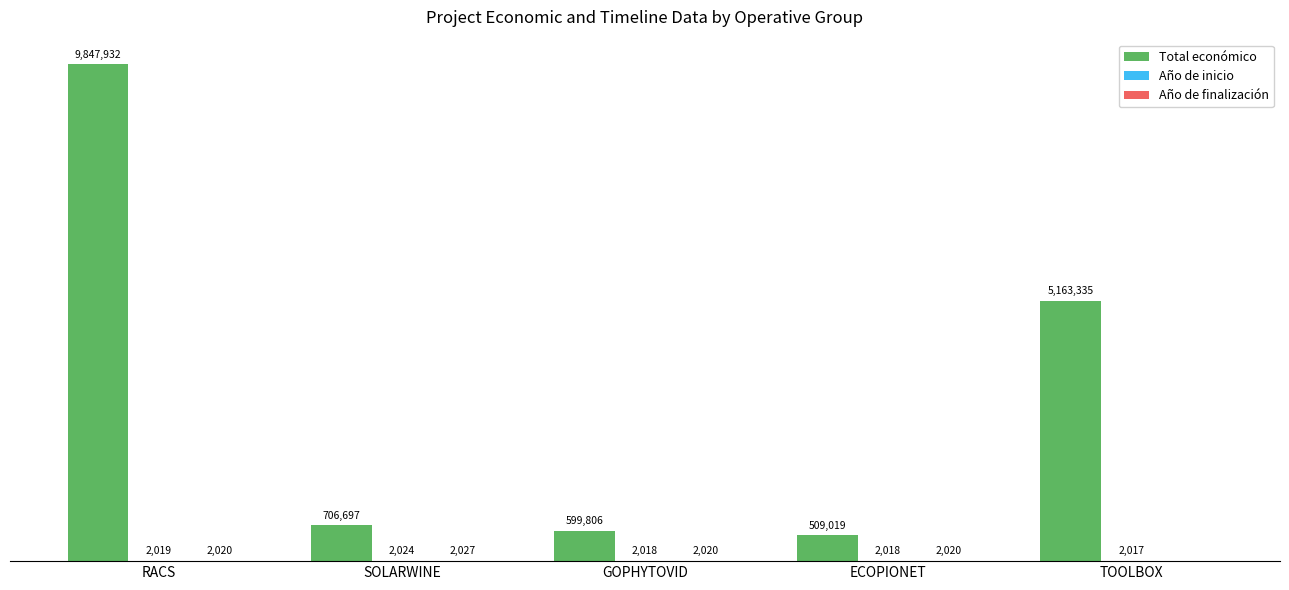

At which category is the sum across all series the highest?

RACS